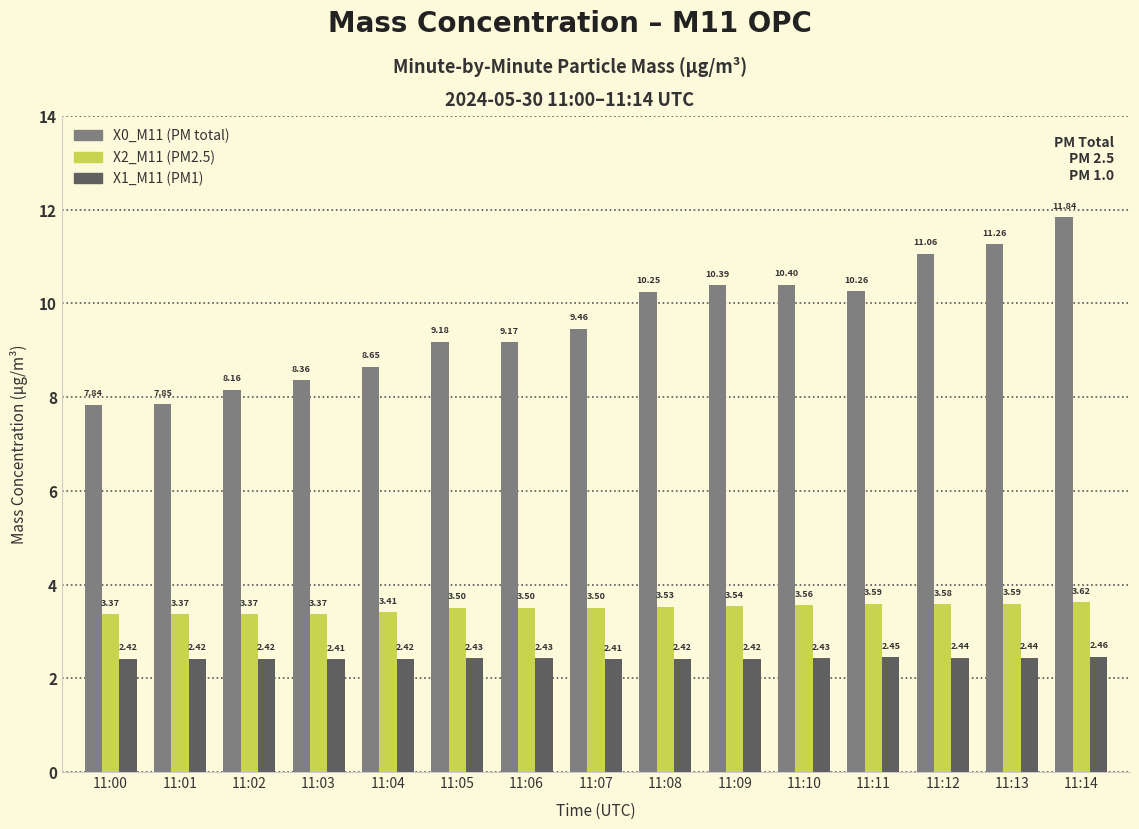

List the series in order of their peak value, highest first.

X0_M11 (PM total), X2_M11 (PM2.5), X1_M11 (PM1)